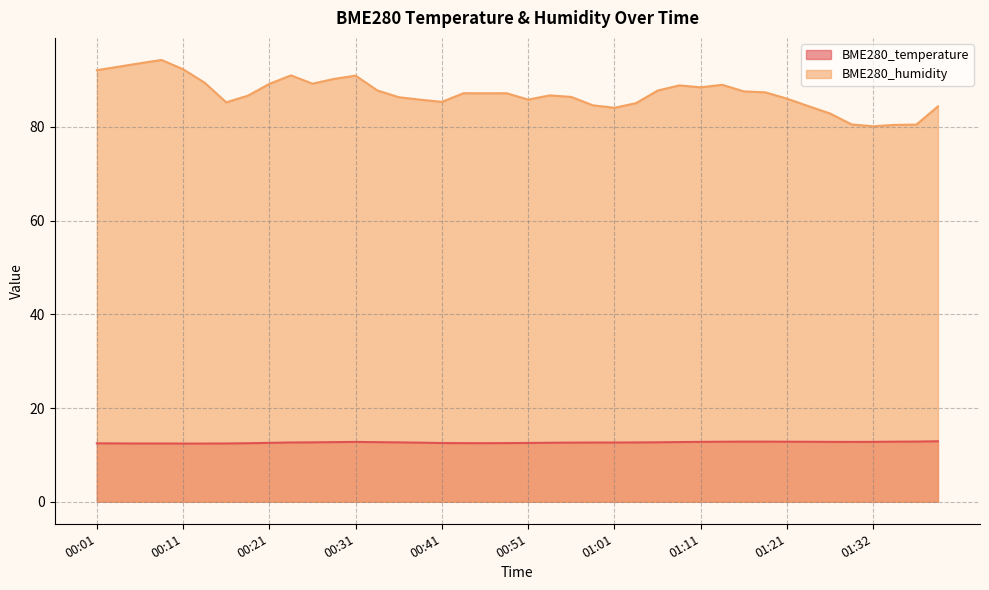

At which category does BME280_humidity reach its first local peak?

00:08